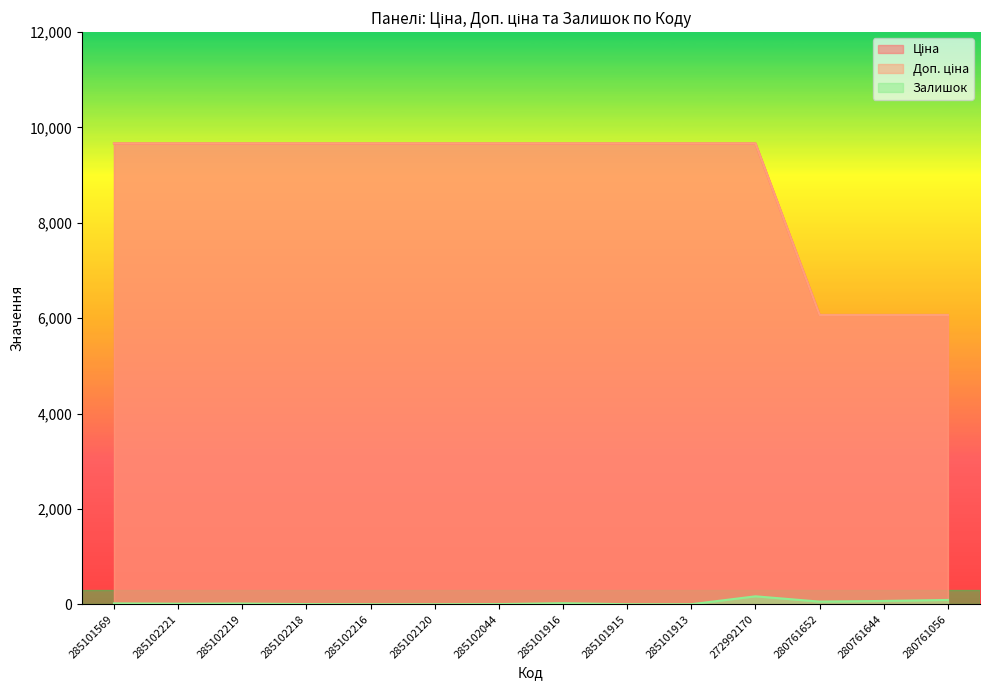

Where does the Залишок series first go above 14?

285101569